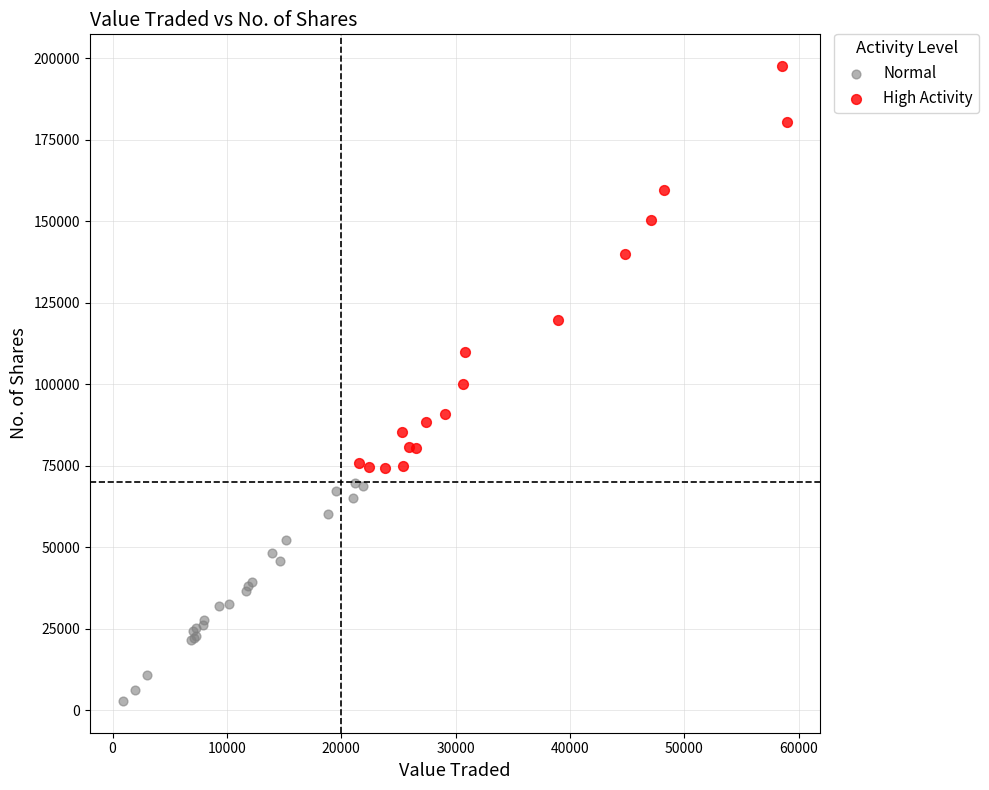

Which series reaches the minimum Y coordinate?

Normal